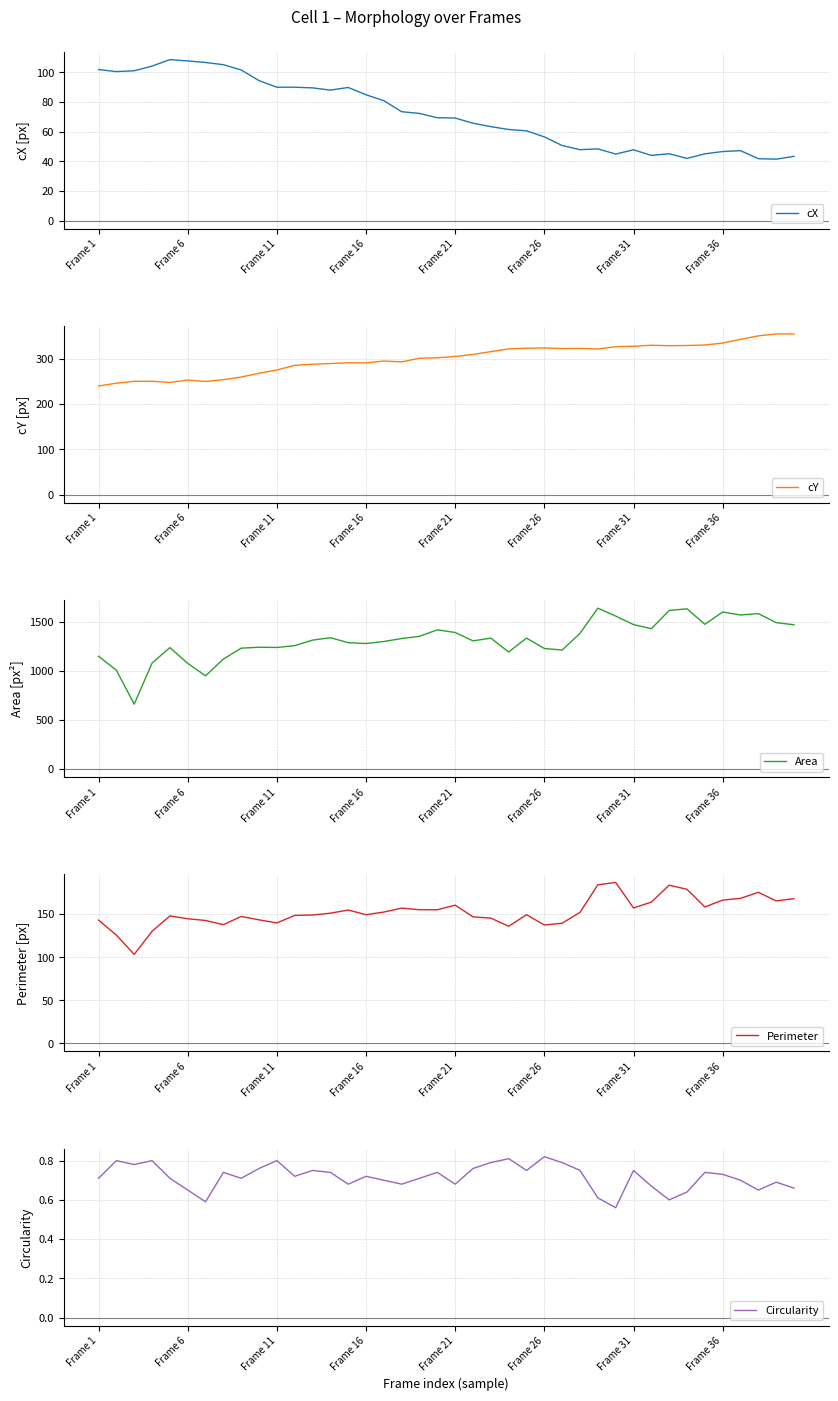

True or false: Area and Perimeter intersect in this chart.

False